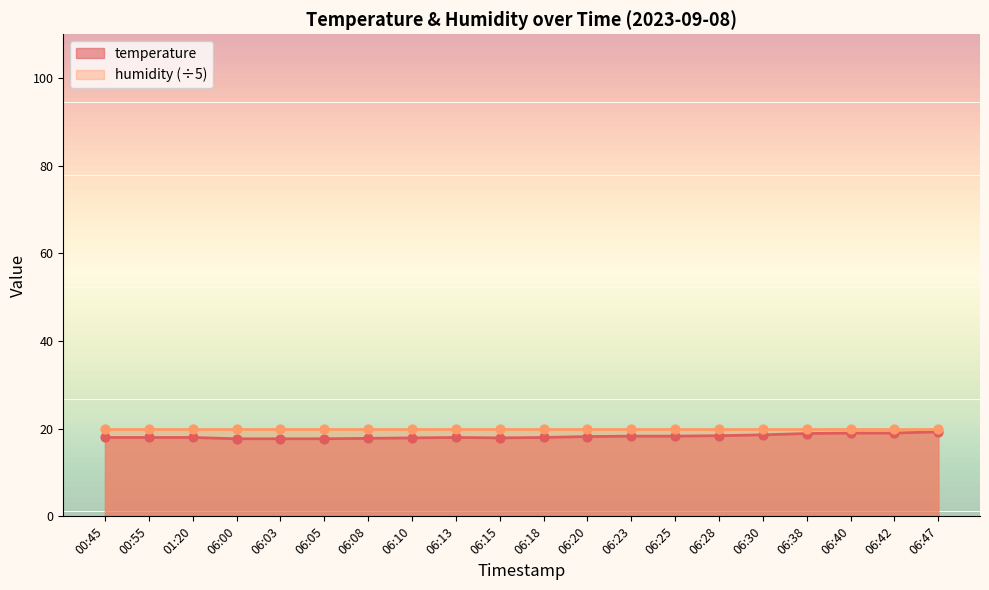

Approximately how many times larger is the value at 06:03 compared to 06:30?

1.0